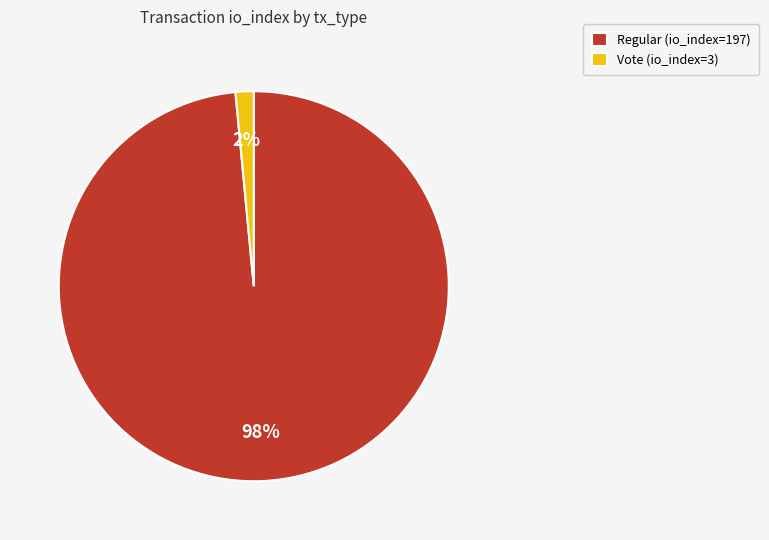

Does Vote (io_index=3) account for over 50% of the chart?

No